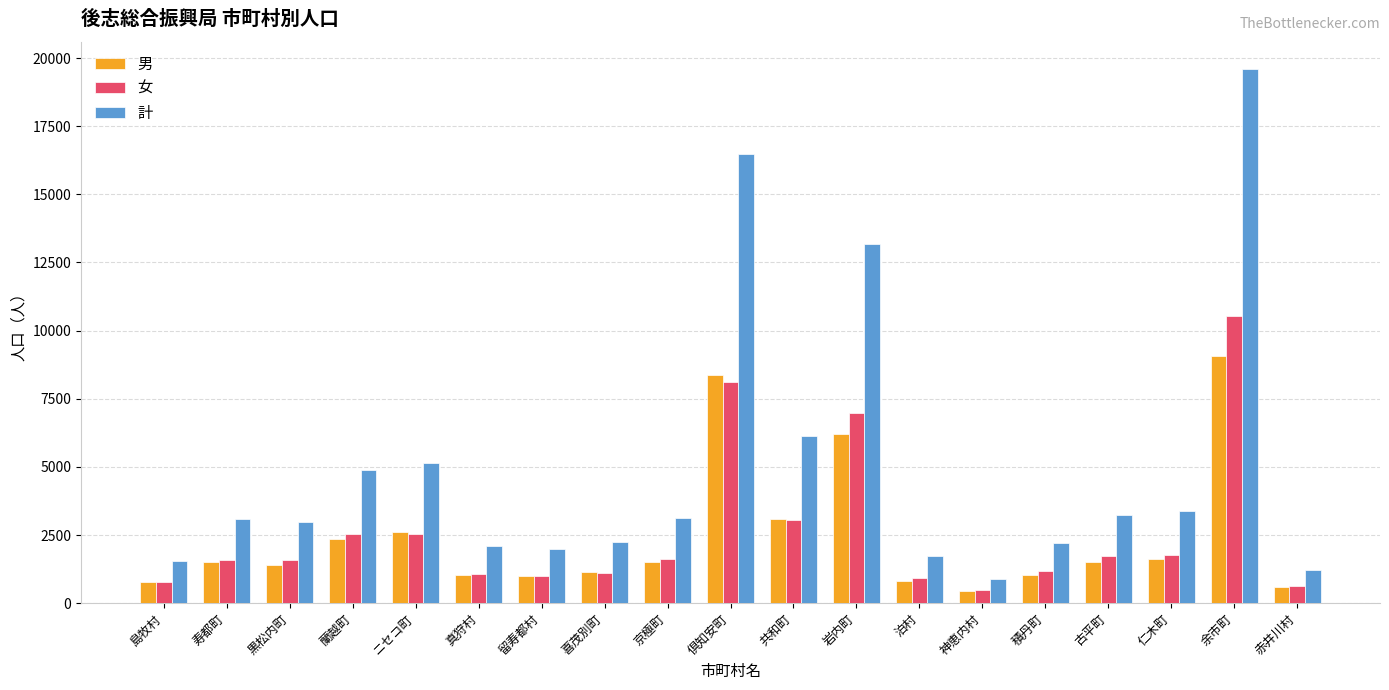

Read the 男 value at 蘭越町.

2362